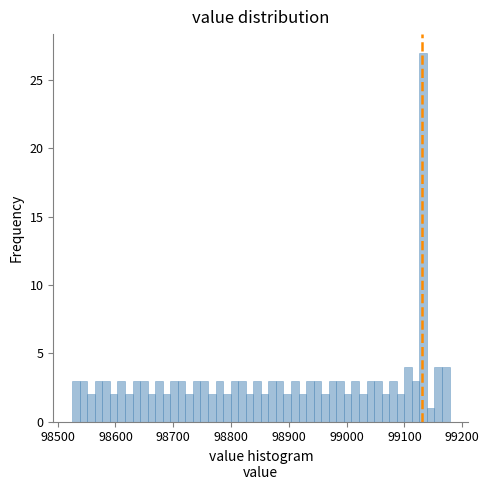

Read against the x-axis, roughly where is the centre of the tallest bar?

99130